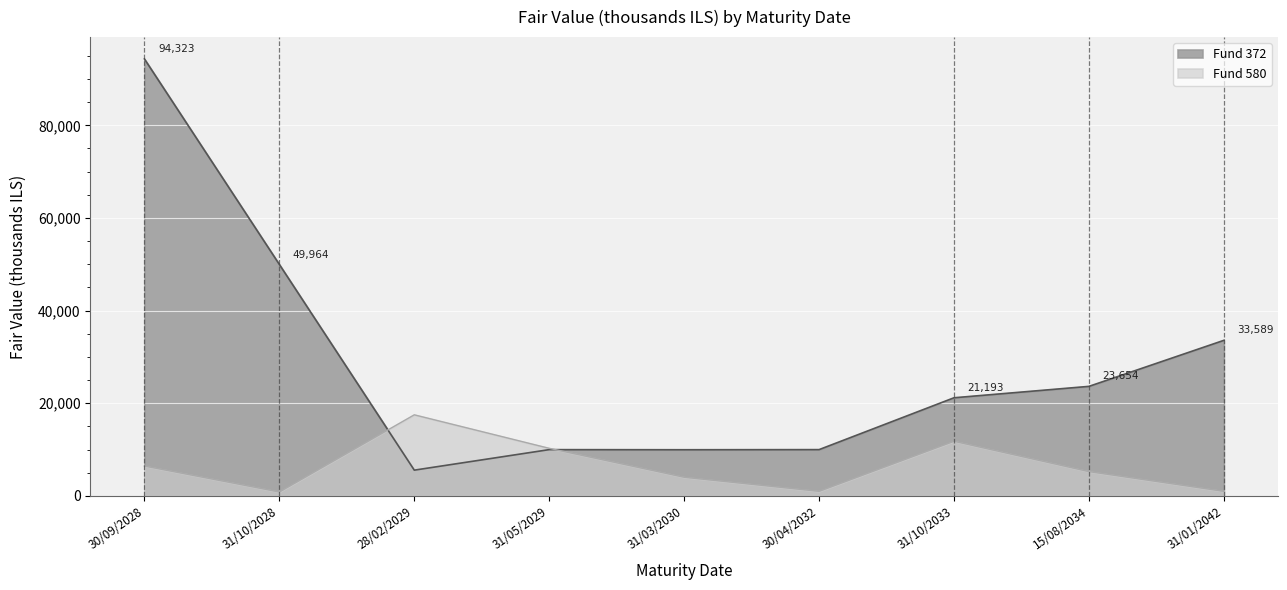

What position from the right is 30/09/2028?

9